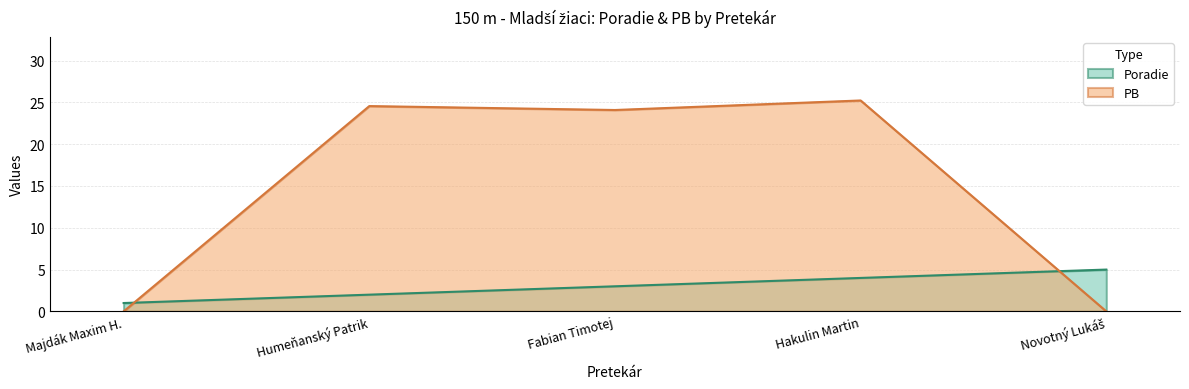

What is the difference between the Poradie values at Humeňanský Patrik and Novotný Lukáš?

3.0